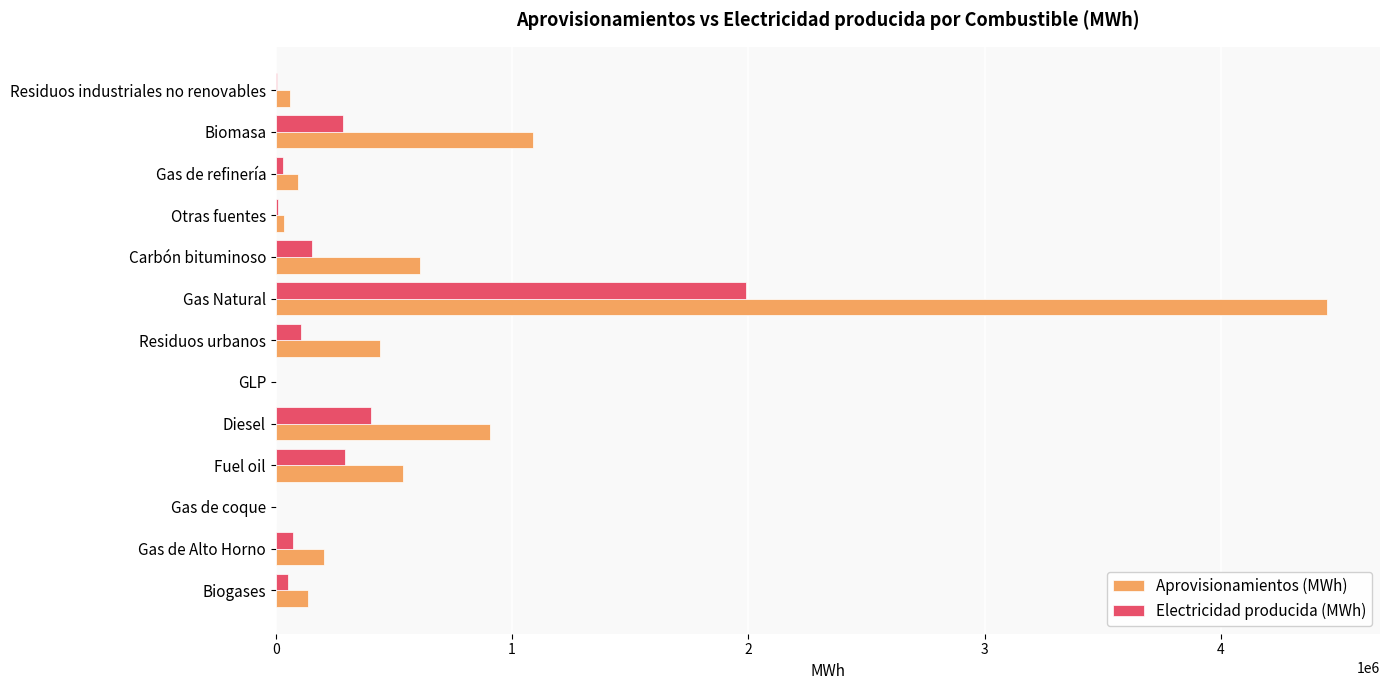

At which category is the sum across all series the highest?

Gas Natural